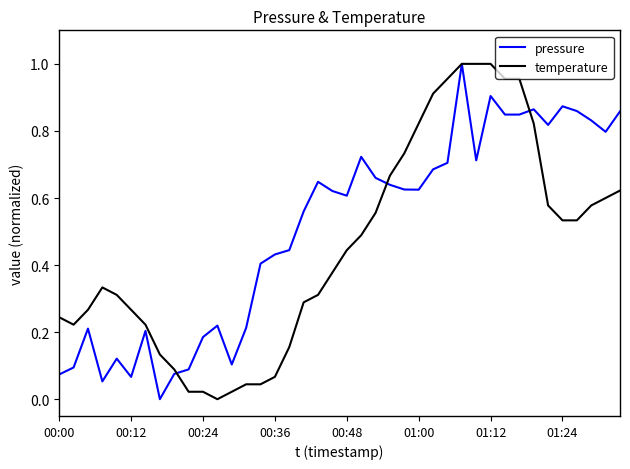

Which series has the largest total across all categories?

pressure